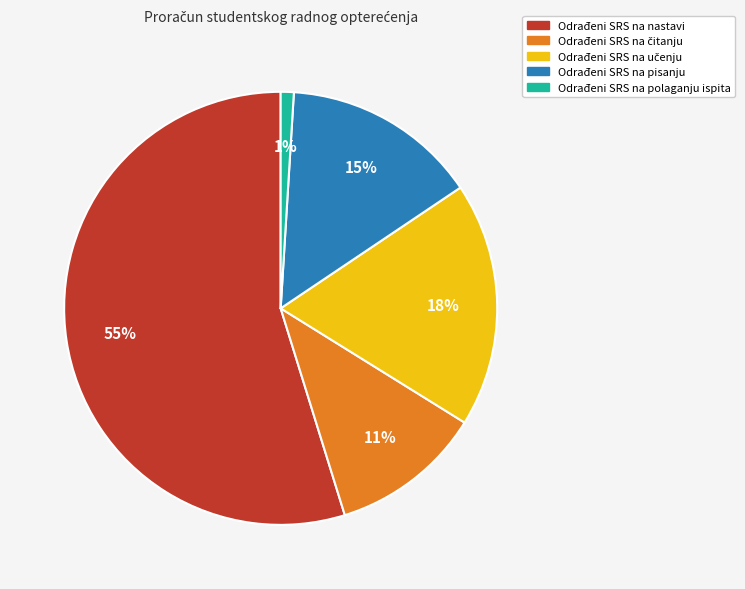

The Odrađeni SRS na pisanju slice represents 15% of the pie. True or false?

True